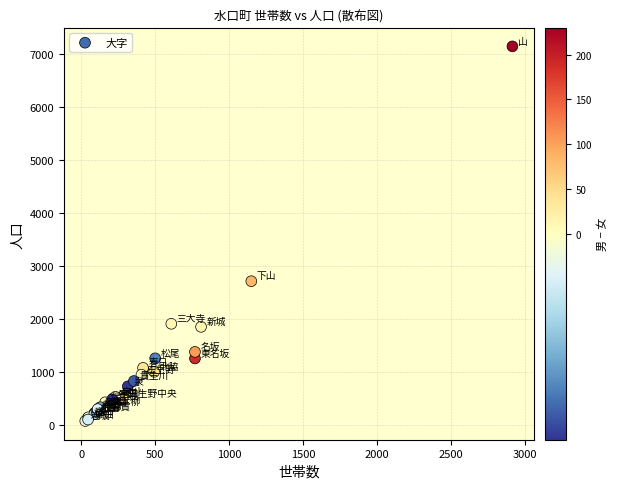

What Y value in the scatter plot is closest to 3606?

2711